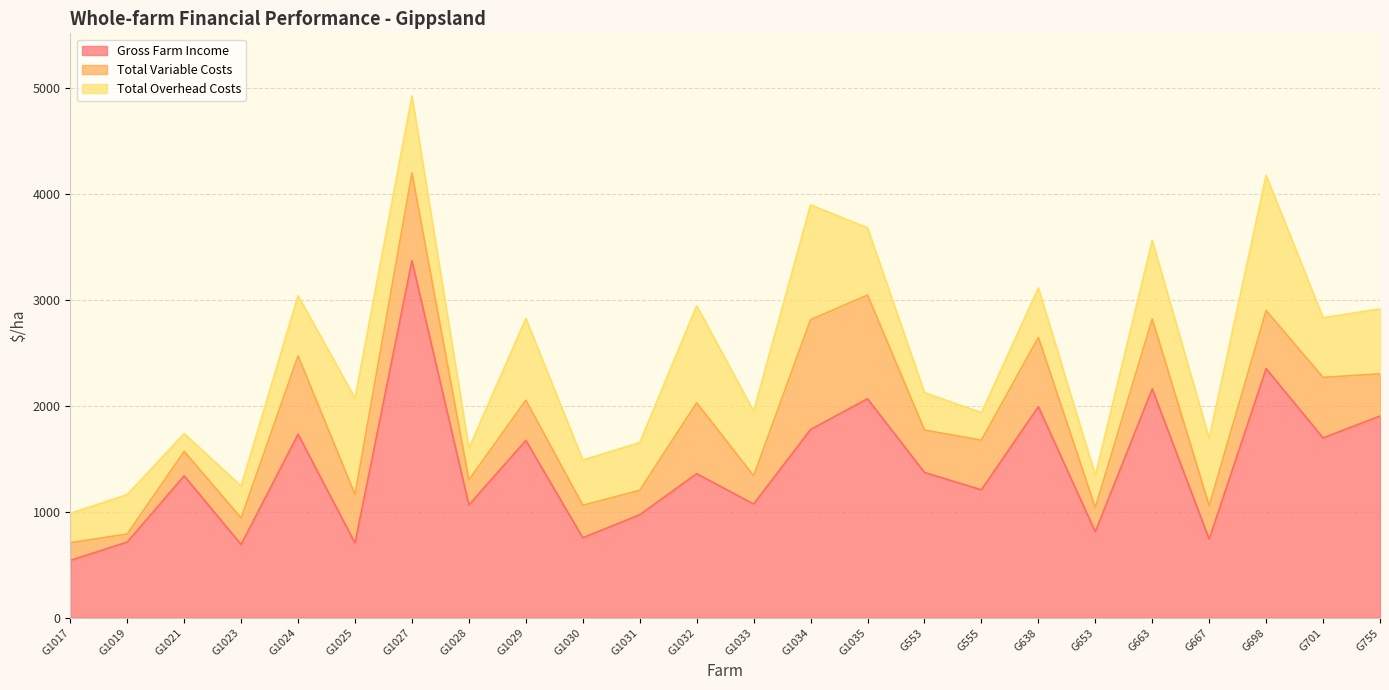

What is the total value across all series at G1021?

1737.8